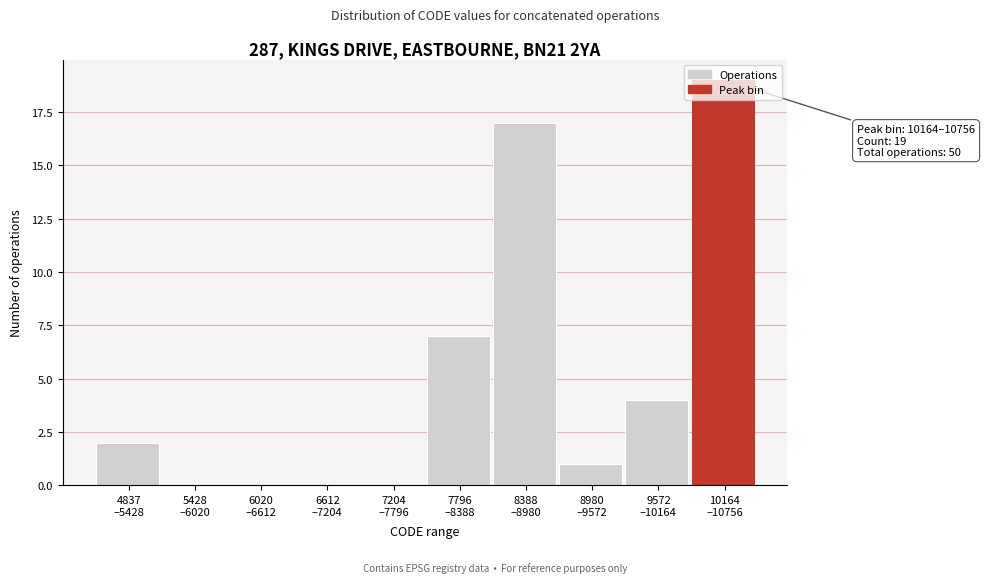

What is the sum of all values?

50